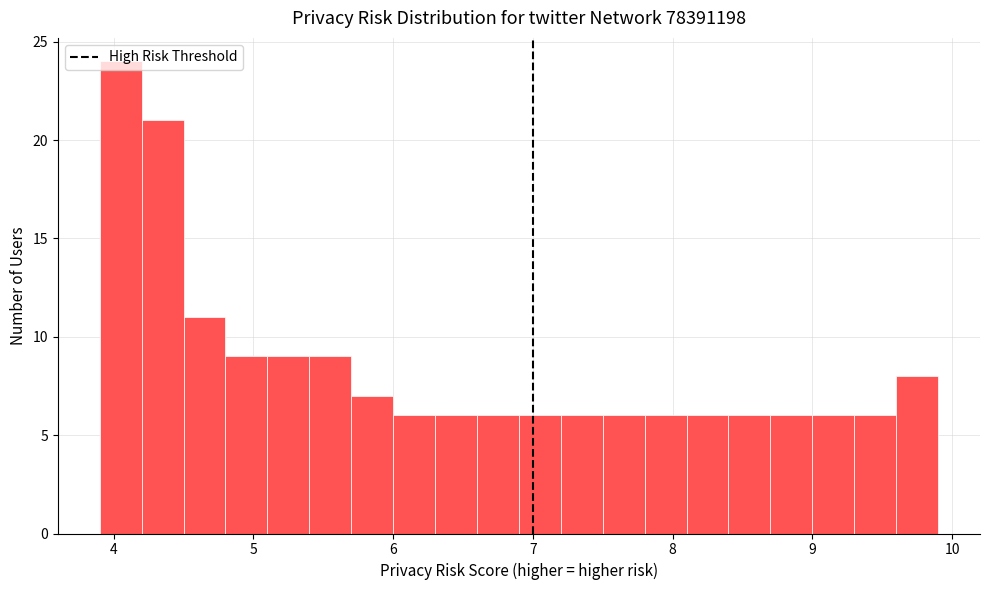

Read against the x-axis, roughly where is the centre of the tallest bar?

4.1